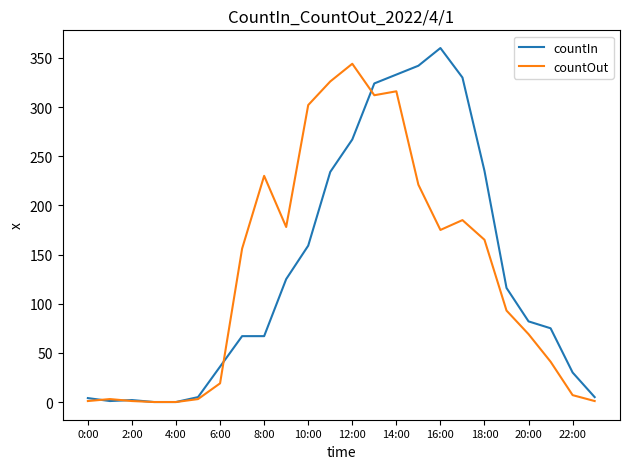

What are all the series names shown in the legend?

countIn, countOut